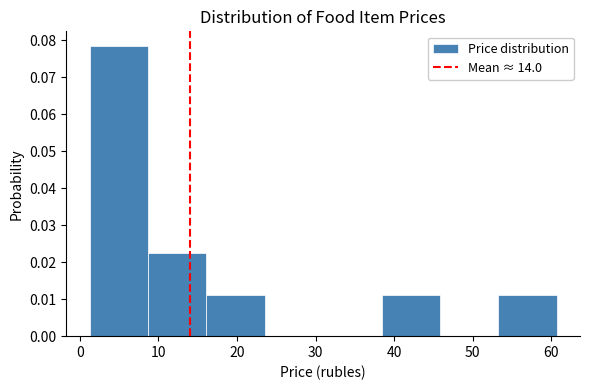

Reading left to right, transcribe this chart: for each bar, give the range it covers on the x-axis and its height. Neither the bar edges nor the heights are printed on the chart, so give them approximately, as read against the axes.

1 to 9: 0.079
9 to 16: 0.022
16 to 24: 0.011
24 to 31: 0
31 to 38: 0
38 to 46: 0.011
46 to 53: 0
53 to 61: 0.011